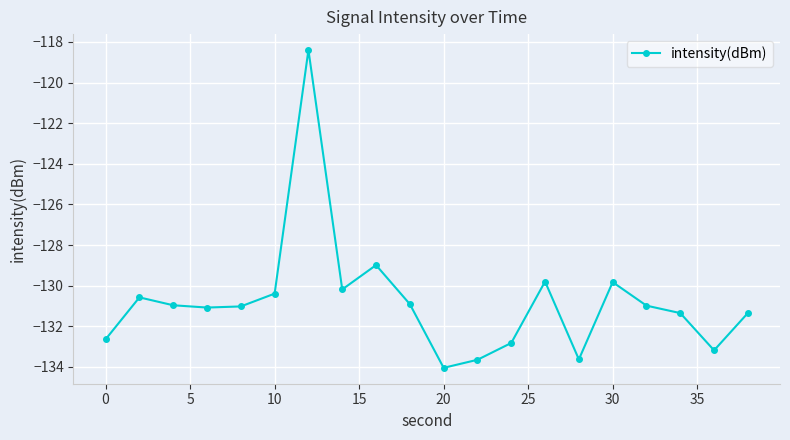

What is the greatest value displayed?

-118.4